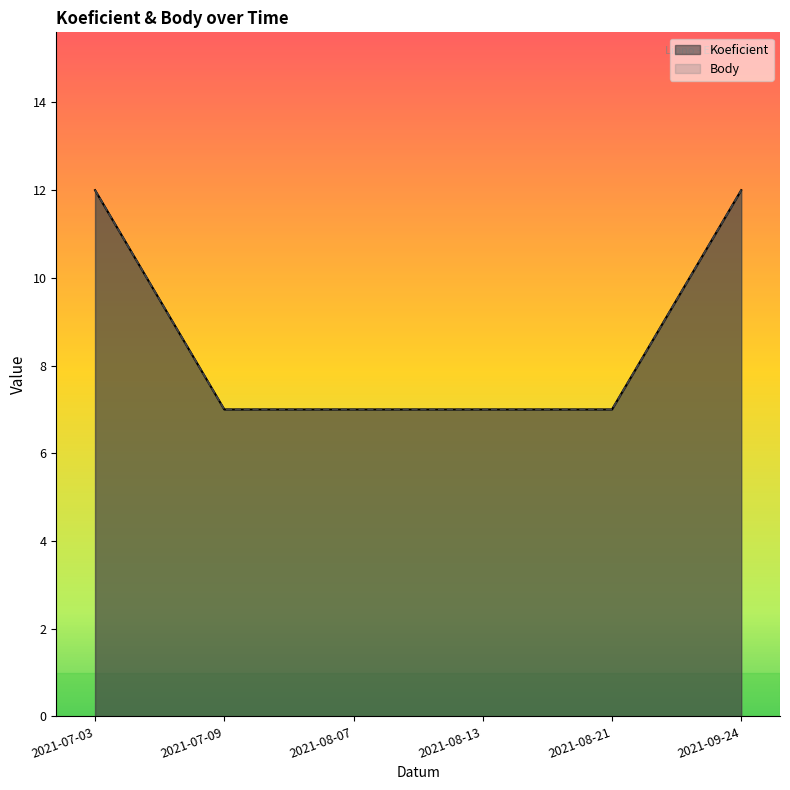

Which category has the highest value across all series?

2021-07-03